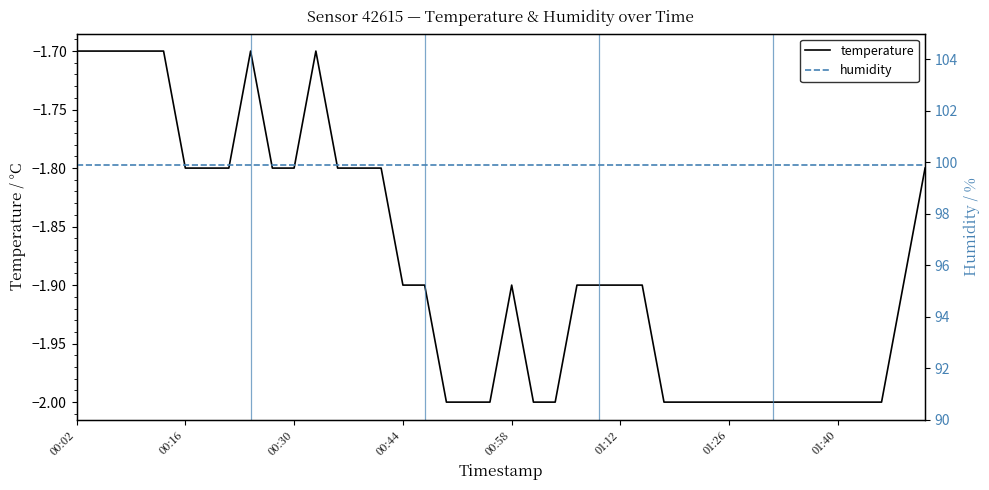

At 00:02, list the series in order from smallest to largest.

temperature, humidity